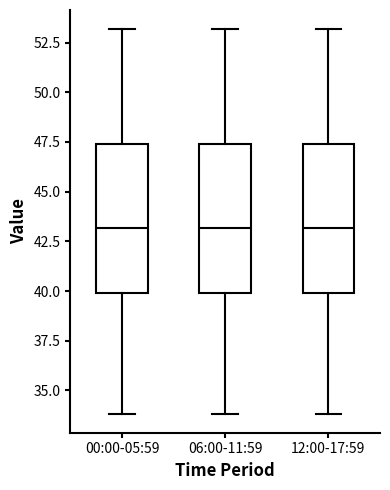

Reading left to right, read every box against the y-axis: the position of its median line, the range the box covers, and the ends of its whiskers. The values are not printed on the chart, so give them approximately, as read against the axis.

00:00-05:59: median 43.0, box 40.0 to 47.5, whiskers 34.0 to 53.0
06:00-11:59: median 43.0, box 40.0 to 47.5, whiskers 34.0 to 53.0
12:00-17:59: median 43.0, box 40.0 to 47.5, whiskers 34.0 to 53.0